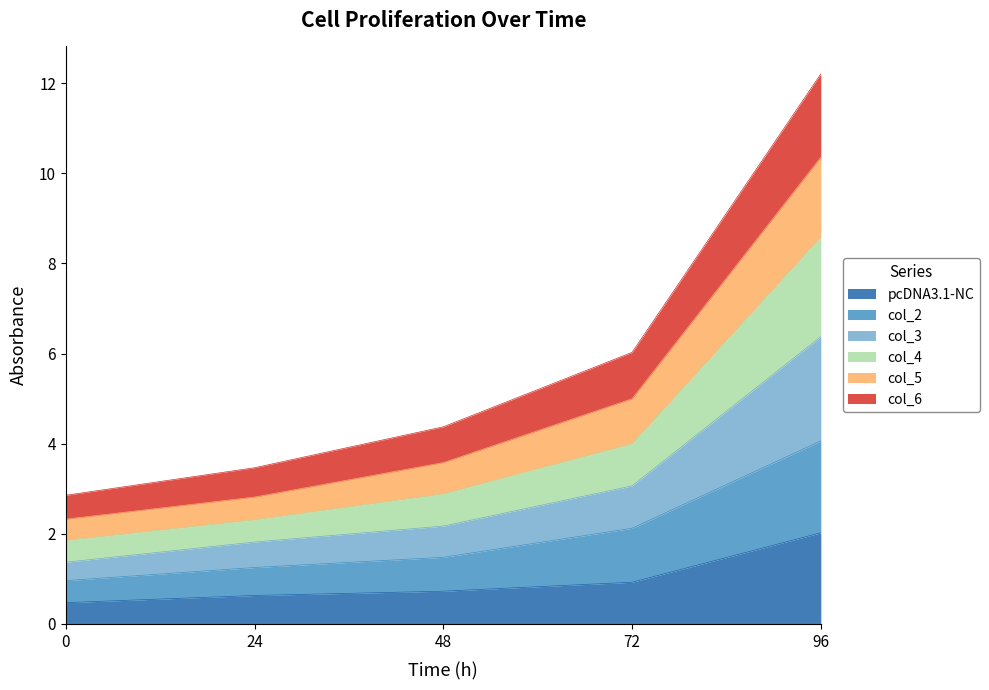

What is the total value across all series at 0?

2.9